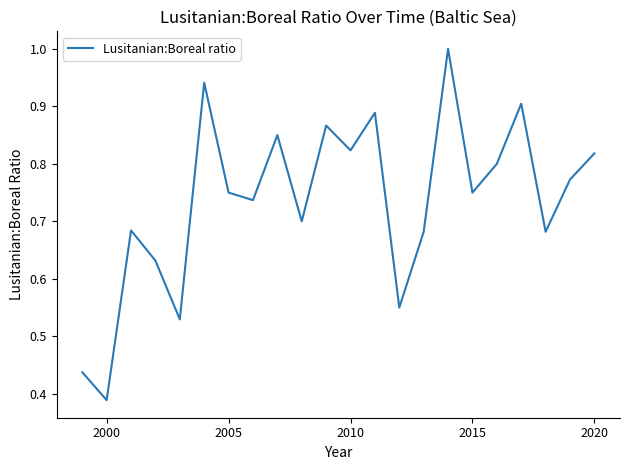

What is the greatest value displayed?

1.0